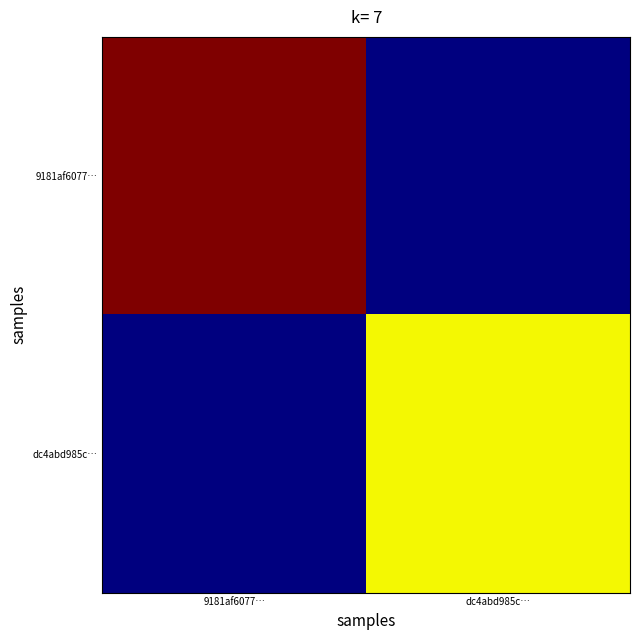

Rank the series at dc4abd985c… from highest to lowest value.

dc4abd985c…, 9181af6077…